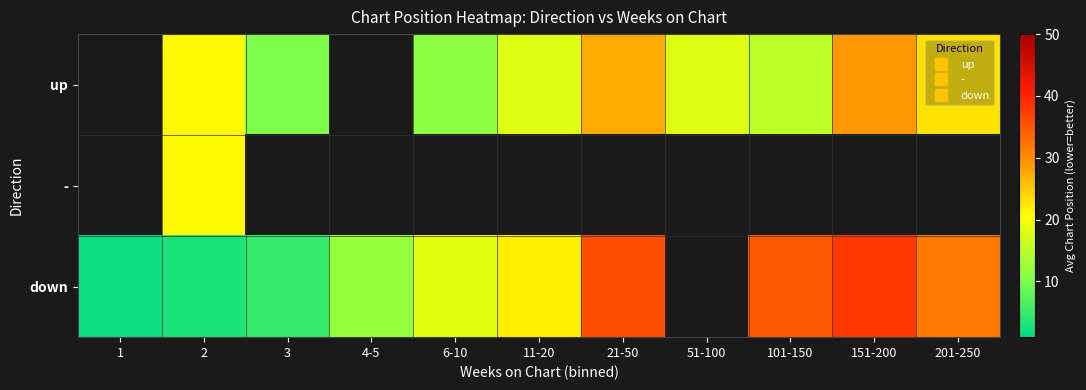

What is the difference between the down values at 2 and 3?

2.0